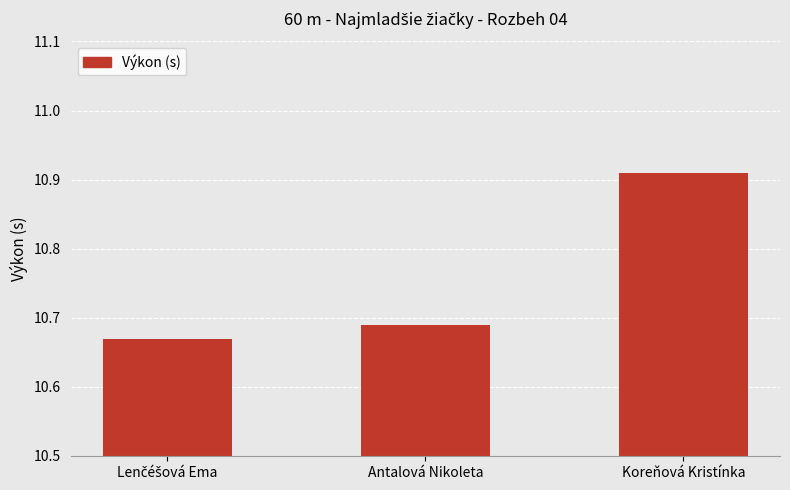

True or false: the data shows 2.3 at Koreňová Kristínka.

False